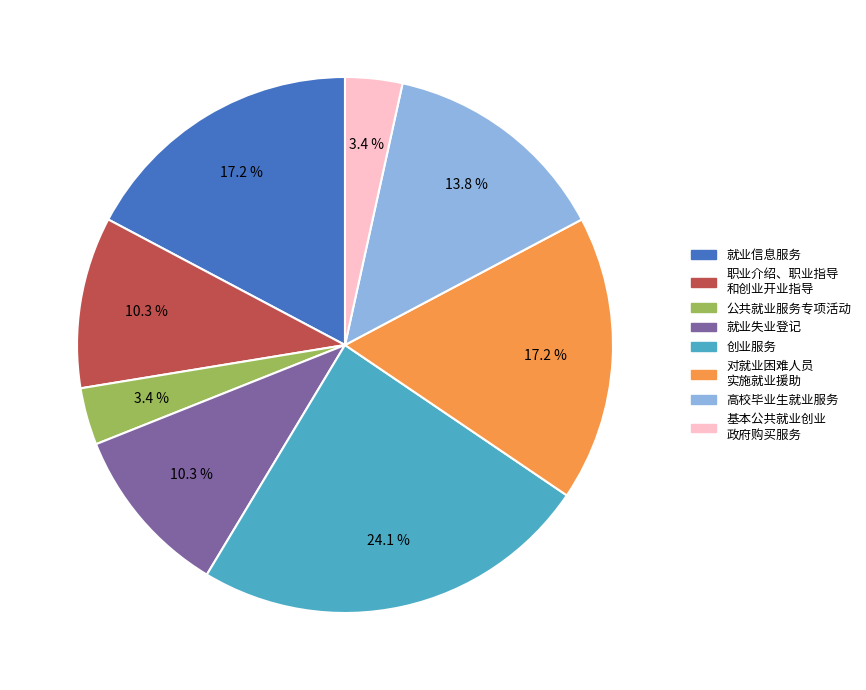

Is there a majority slice in this chart?

No